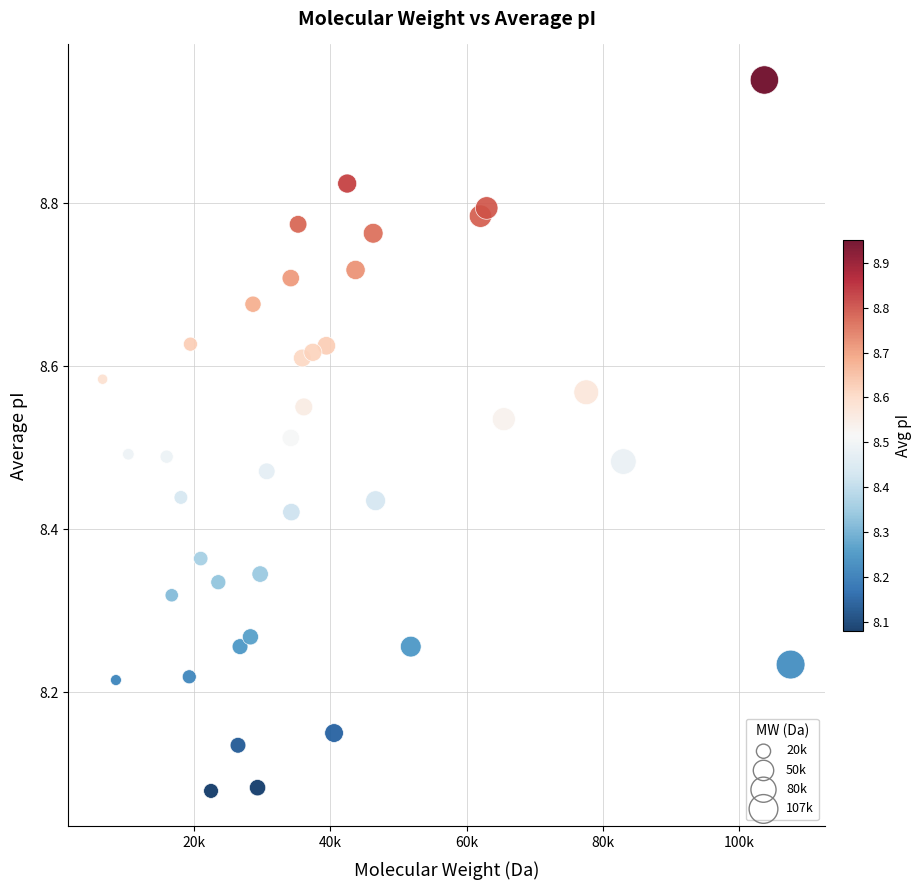

What is the range of X values (max minus min)?

100918.6